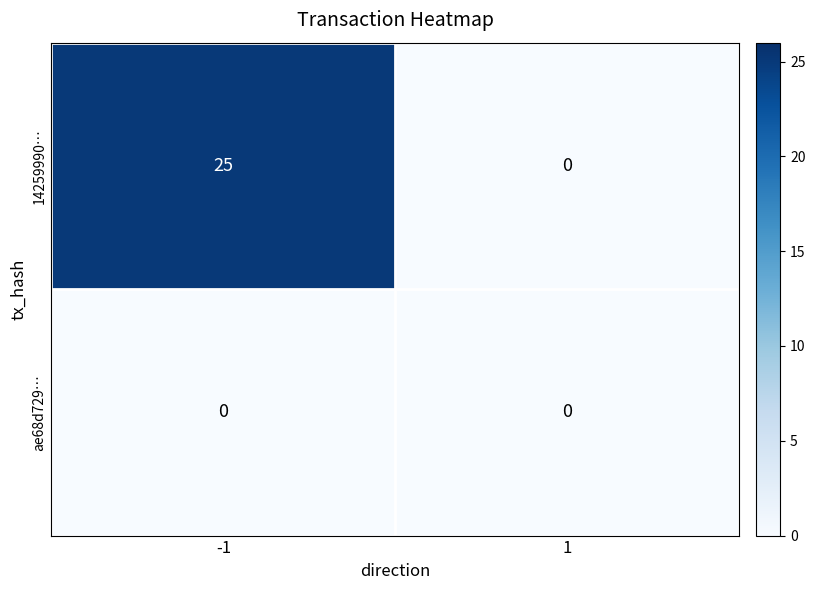

Reading right to left, transcribe all the data shown in this chart.

14259990…: 1=0	-1=25
ae68d729…: 1=0	-1=0